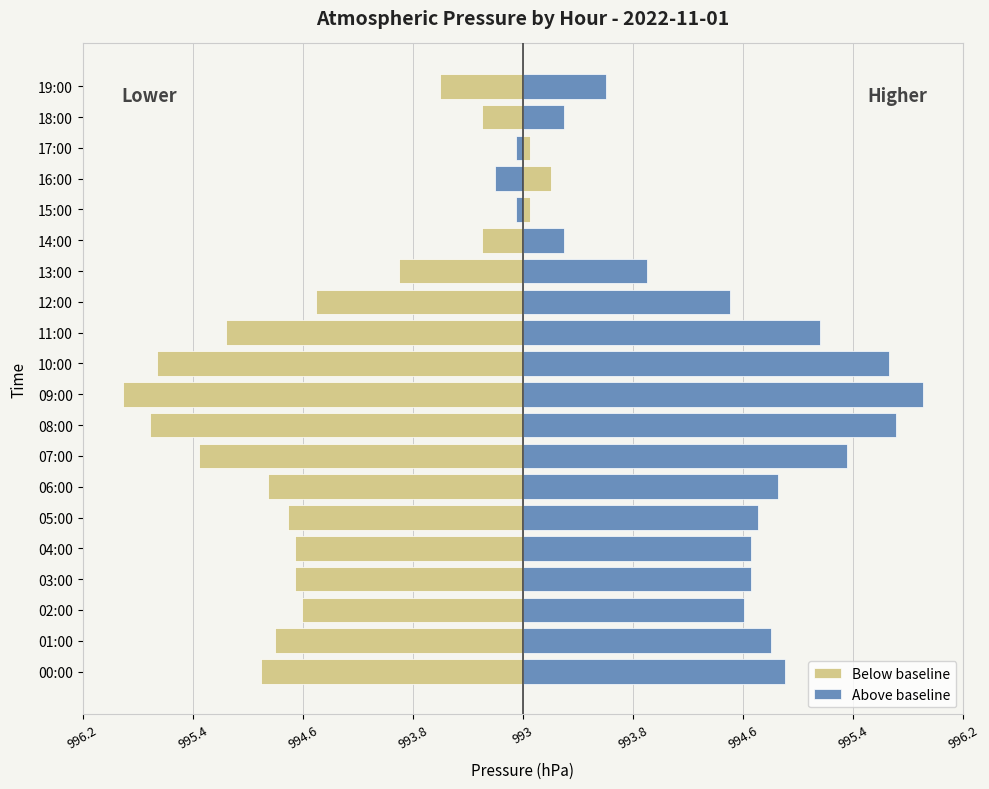

Which category has the highest value in the Below baseline series?

16:00